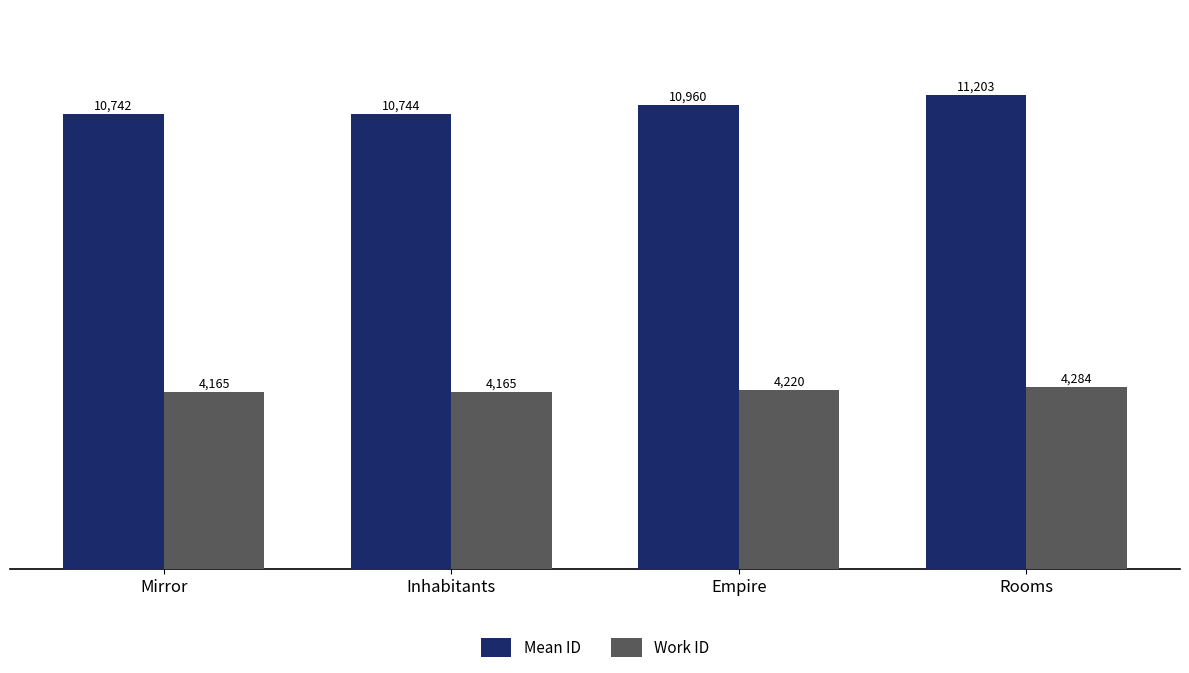

What is the average value of the Mean ID series?

10912.0